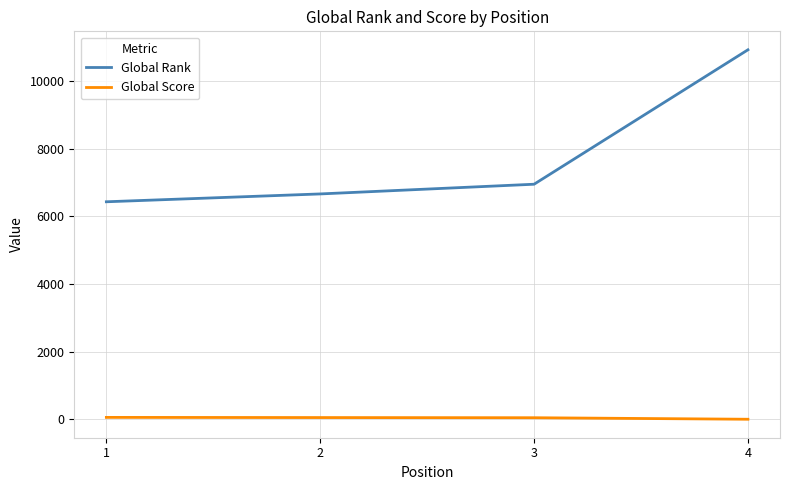

The value of Global Rank at 4 is 7085. True or false?

False